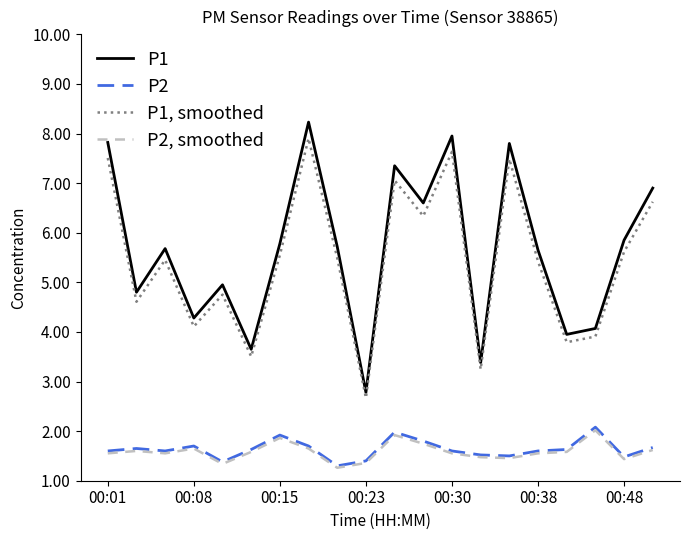

Which series has the widest spread of values?

P1